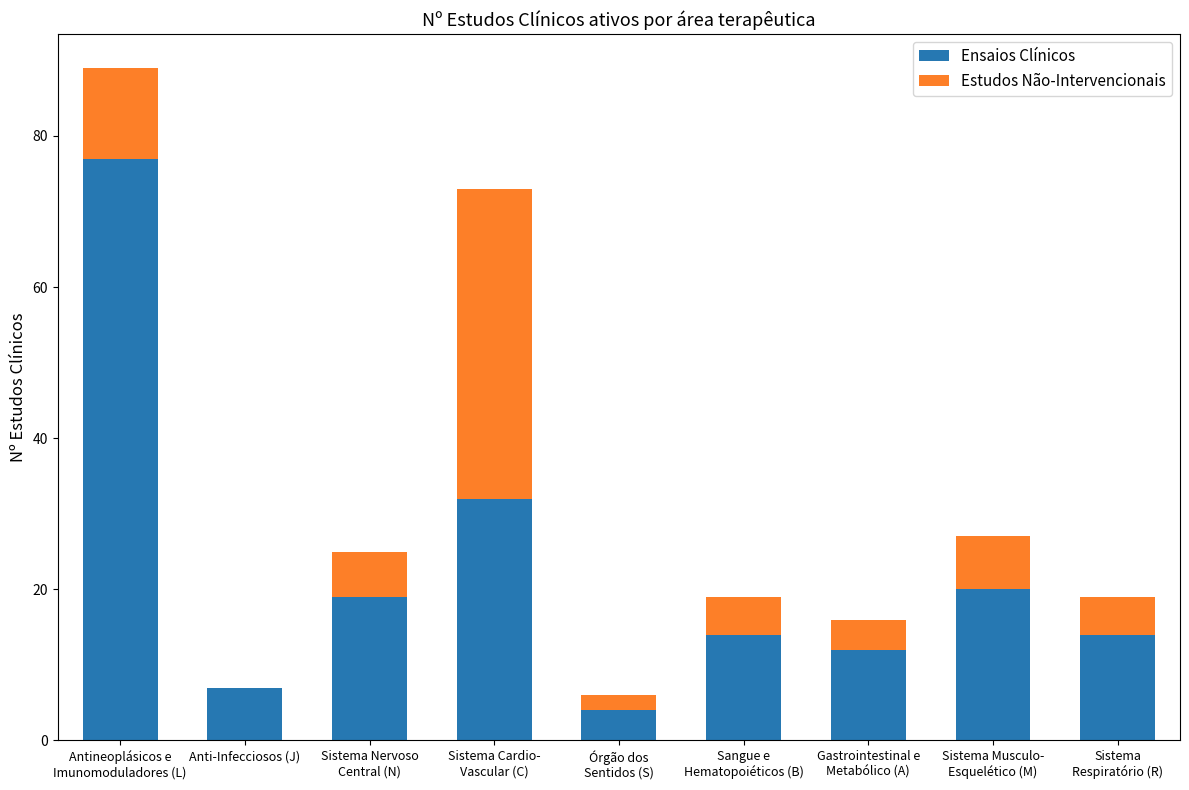

What is the highest value of the Ensaios Clínicos series?

77